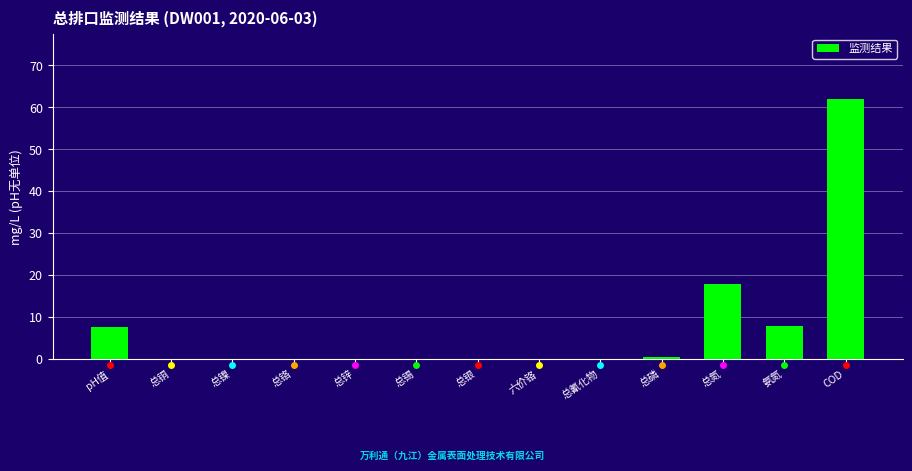

Is it true that the value at 总铬 is 0.0?

True